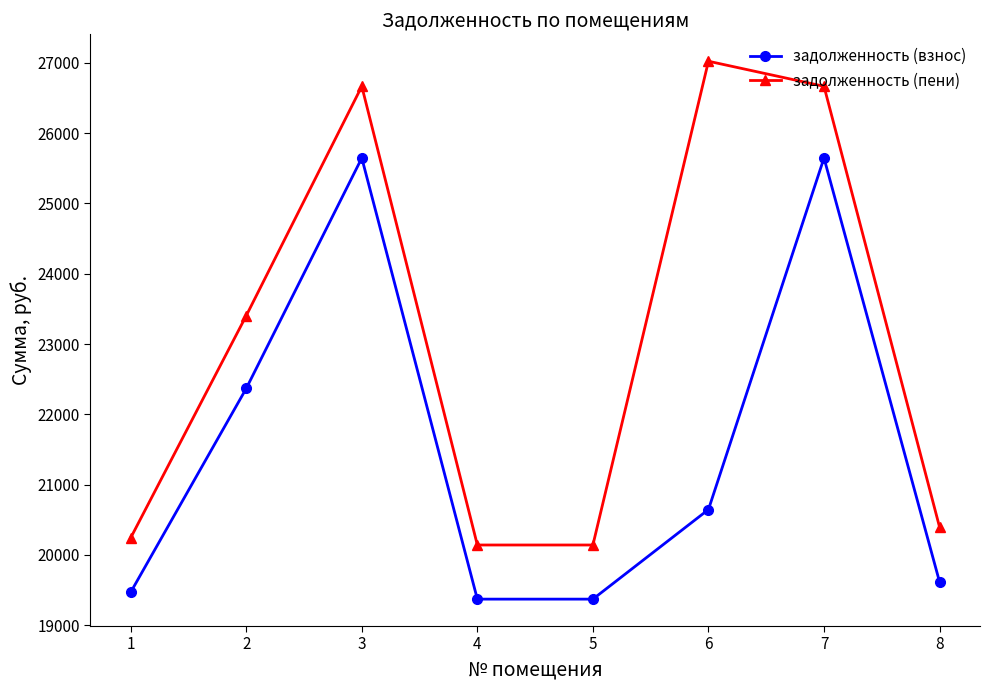

What is the difference between the задолженность (пени) values at 7 and 1?

6424.4